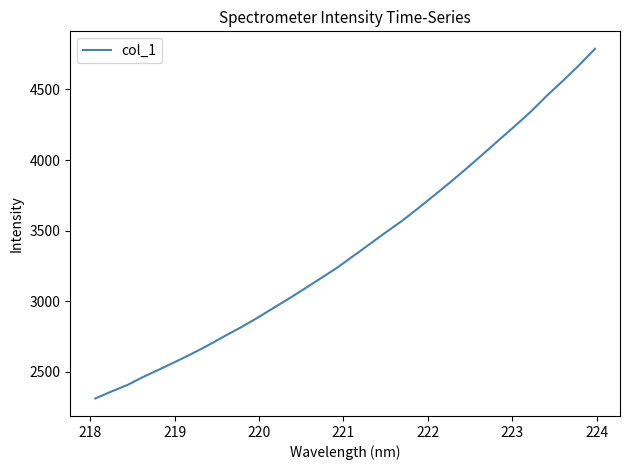

What is the greatest value displayed?

4787.6